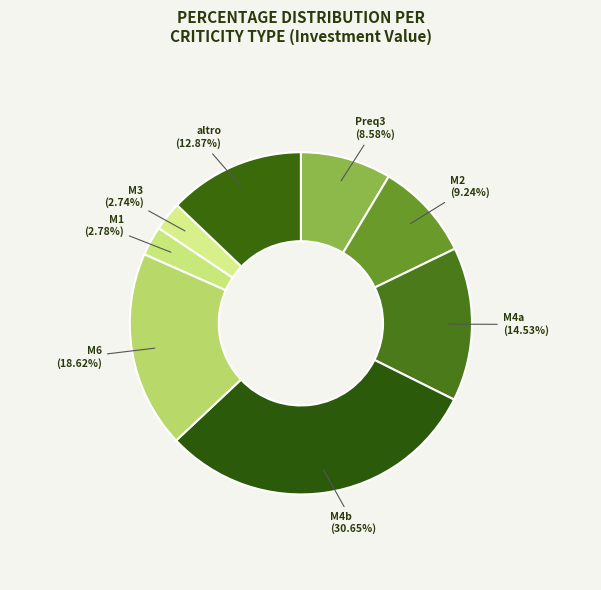

How many segments does this pie chart have?

8